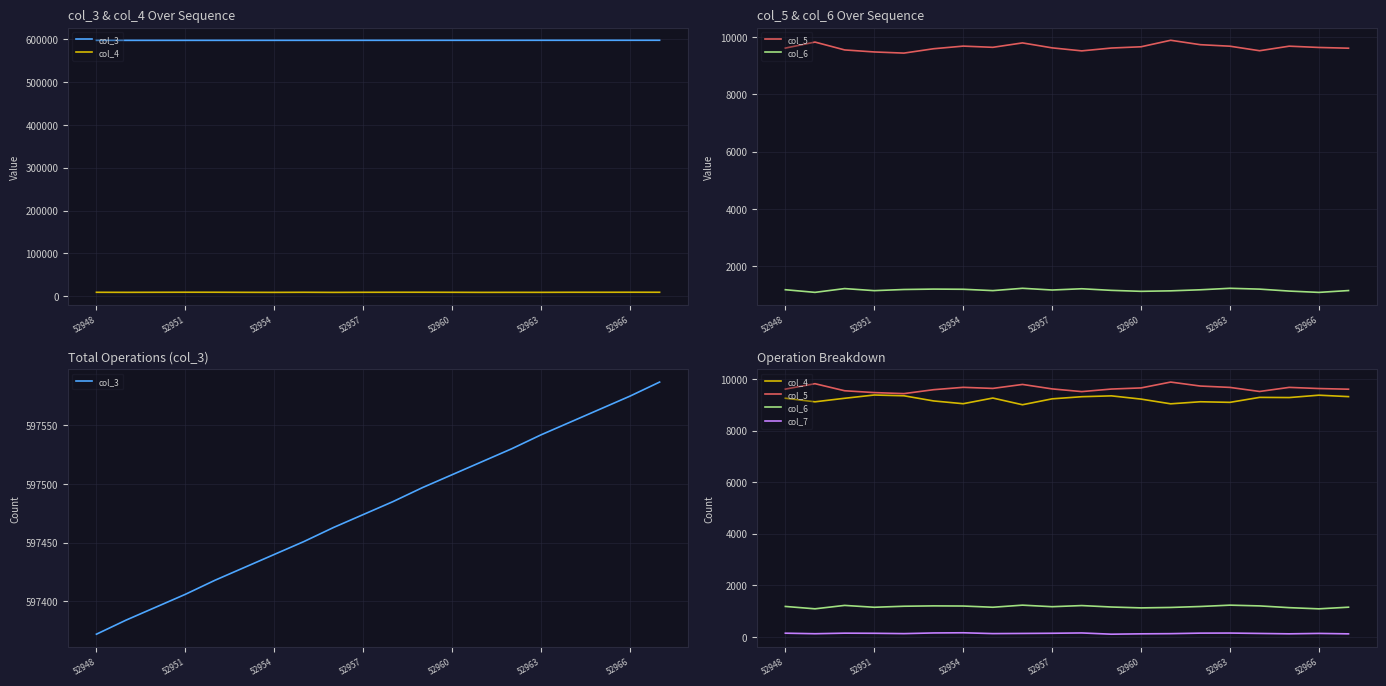

True or false: col_6 has a value of 1754 at 52954.

False